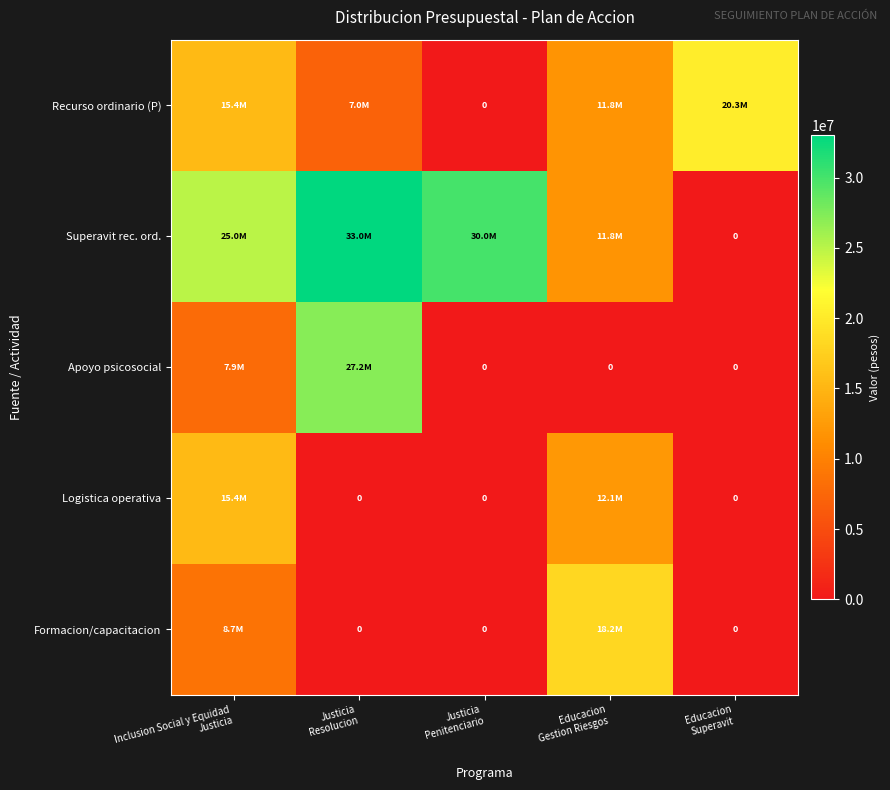

At how many categories does at least one series exceed 15842946?

5